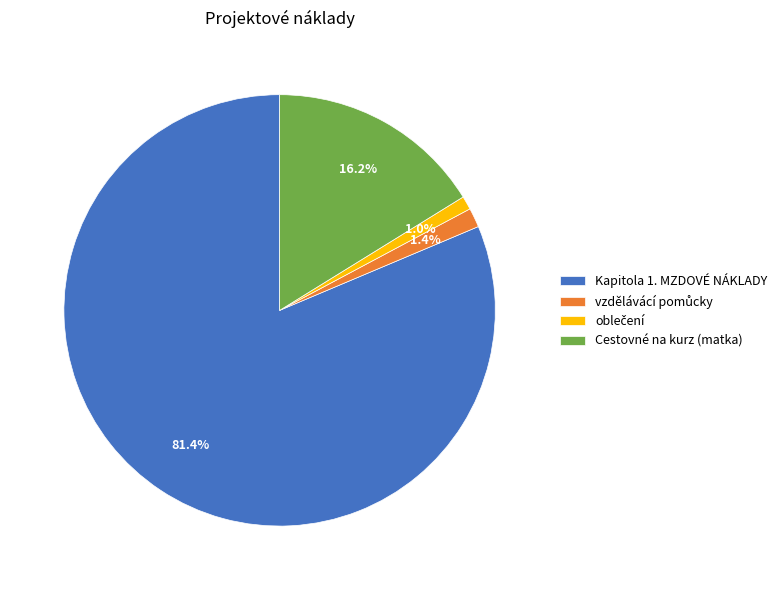

Is there any slice that represents more than half of the pie?

Yes